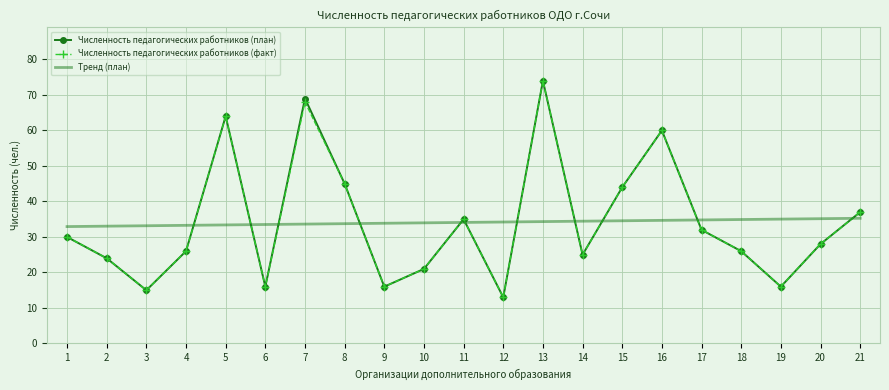

Between which two adjacent categories do Численность педагогических работников (факт) and Тренд (план) first intersect?

4 and 5